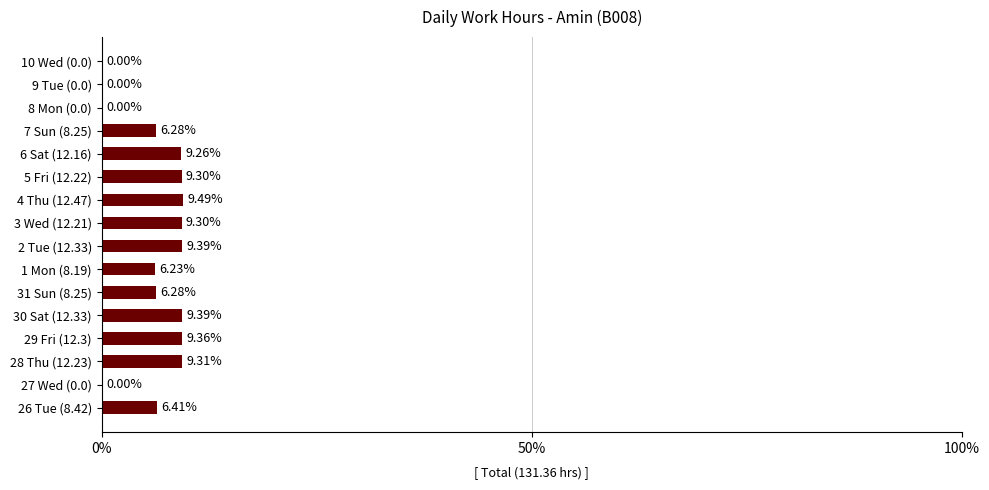

What is the sum of the values at 7 Sun (8.25) and 26 Tue (8.42)?

12.7